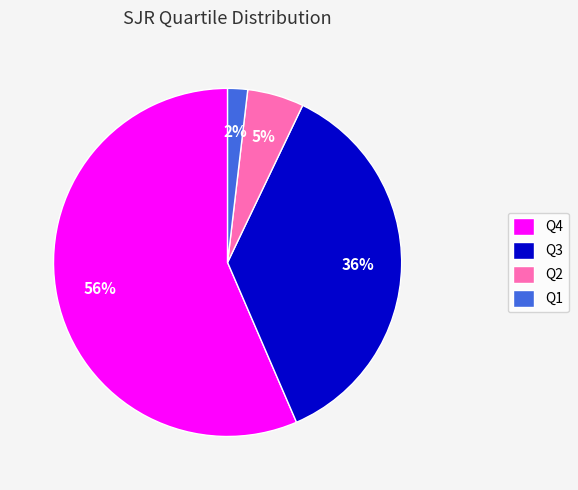

To the nearest percent, what is the difference between the largest and smallest slice percentages?

55%